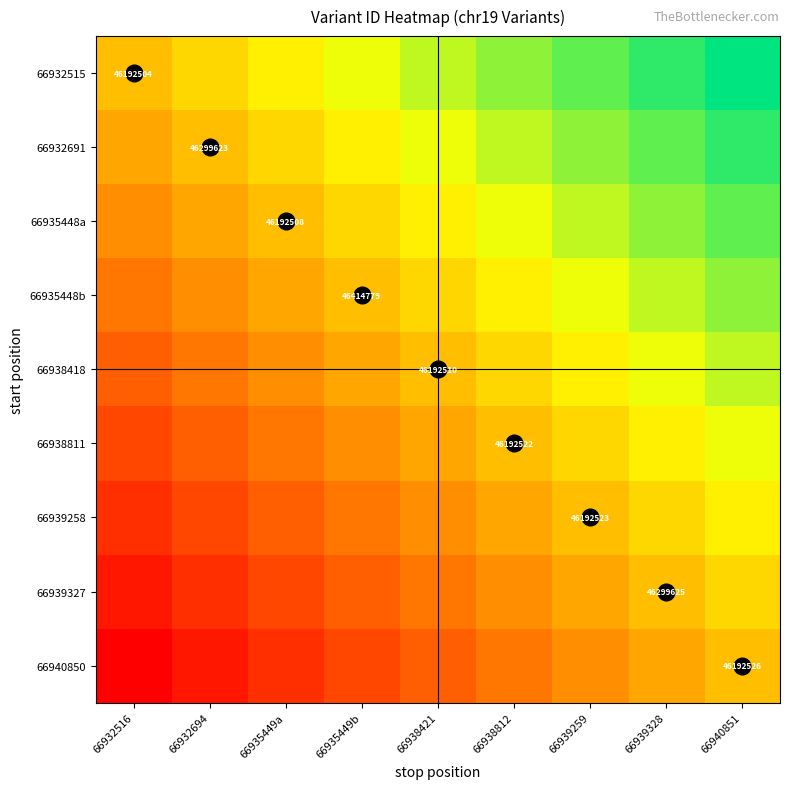

The value of 66932515 at 66940851 is 0.9. True or false?

True